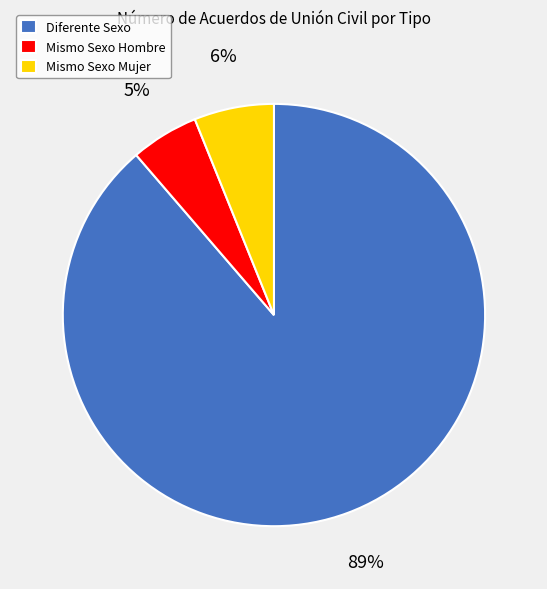

Is Diferente Sexo the majority of the pie?

Yes